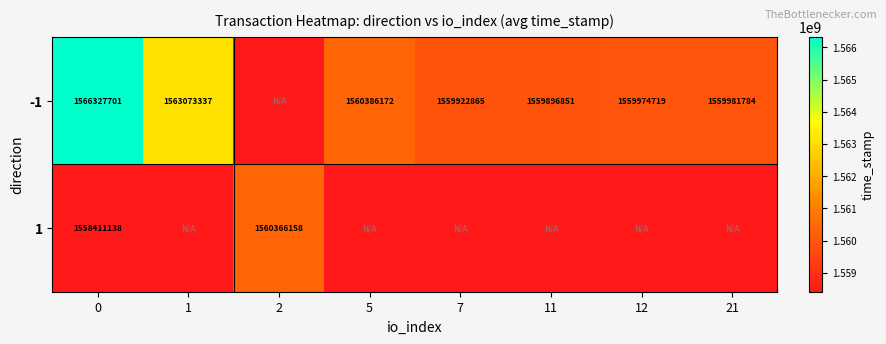

How many categories are shown in the chart?

8